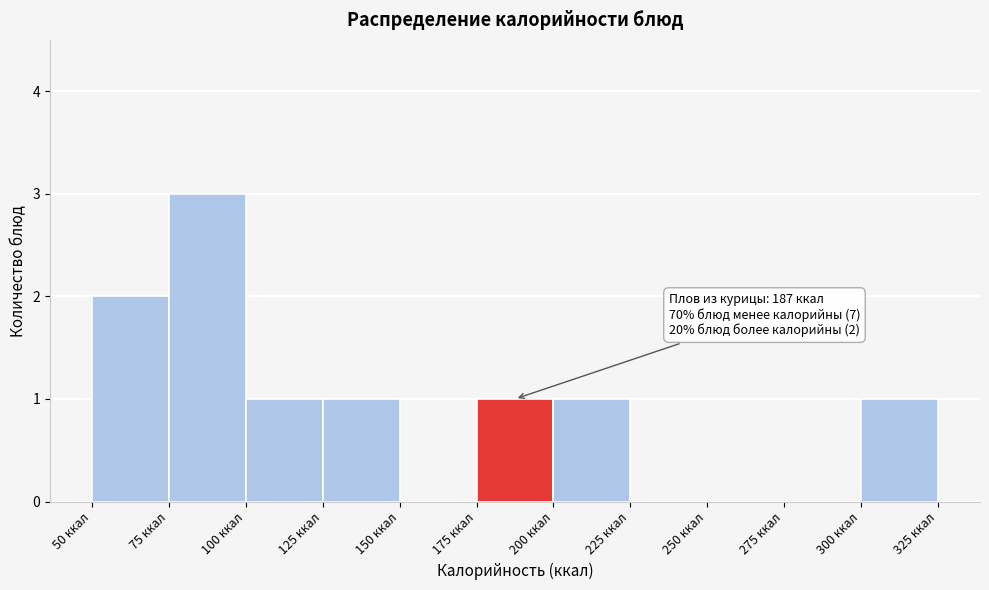

Over which range of the x-axis is the bar tallest?

75 to 100